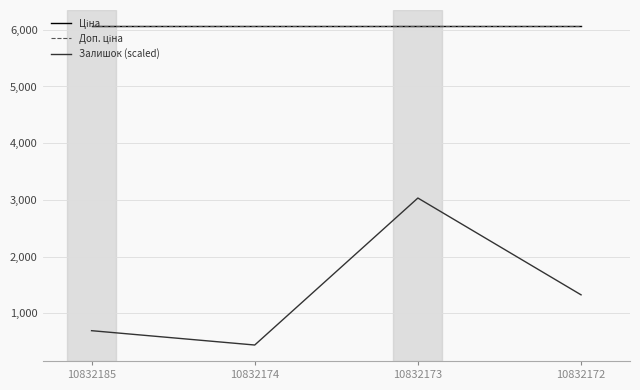

True or false: Залишок (scaled) has a value of 4004.7 at 10832173.

False